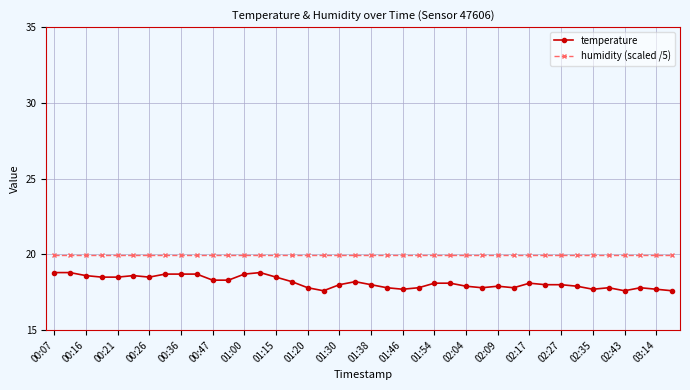

Which series has the largest range (max minus min)?

temperature